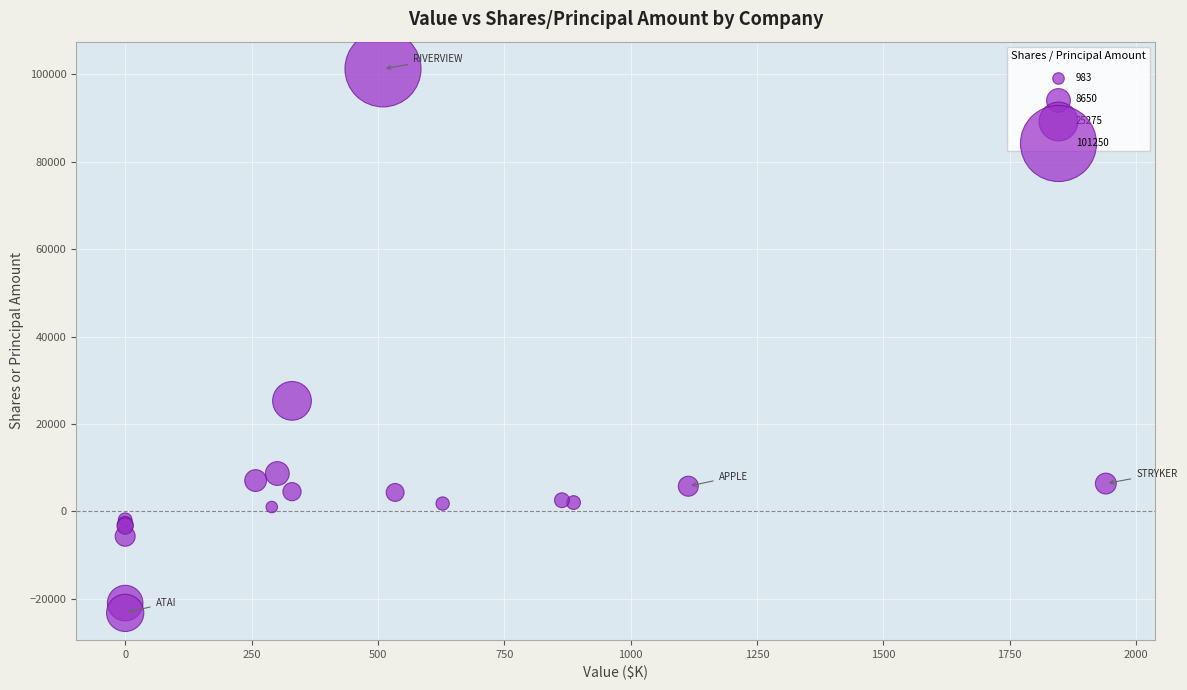

What Y value in the scatter plot is closest to 39004?

25275